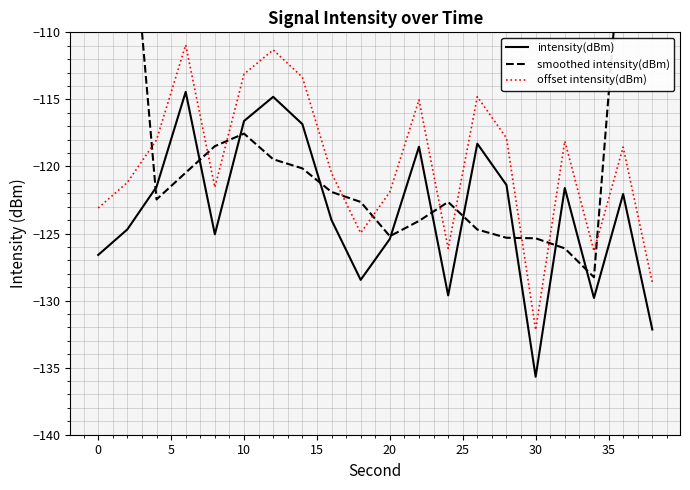

What is the lowest value of the intensity(dBm) series?

-135.7